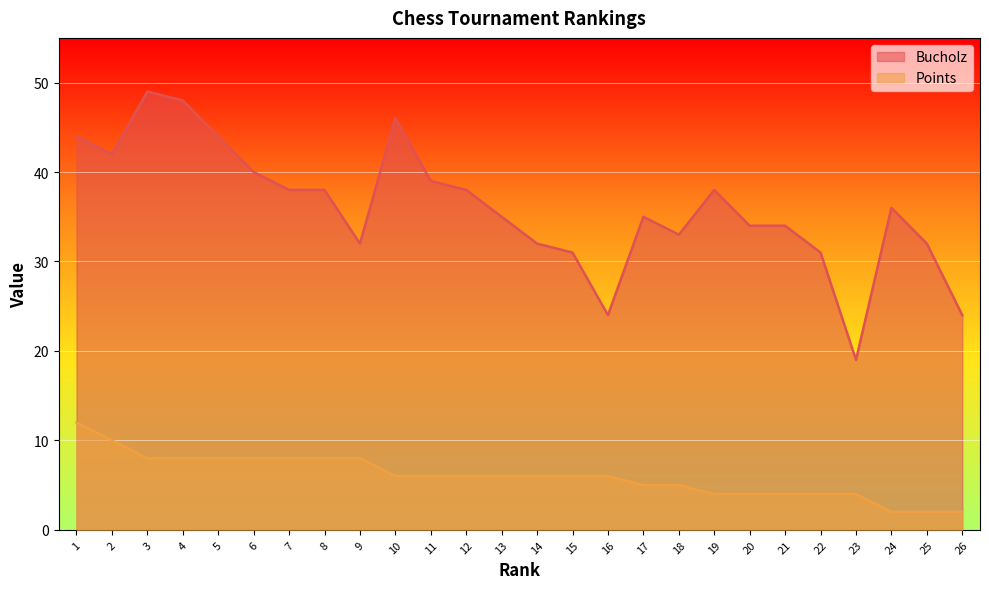

True or false: Points has a value of 4 at 13.

False